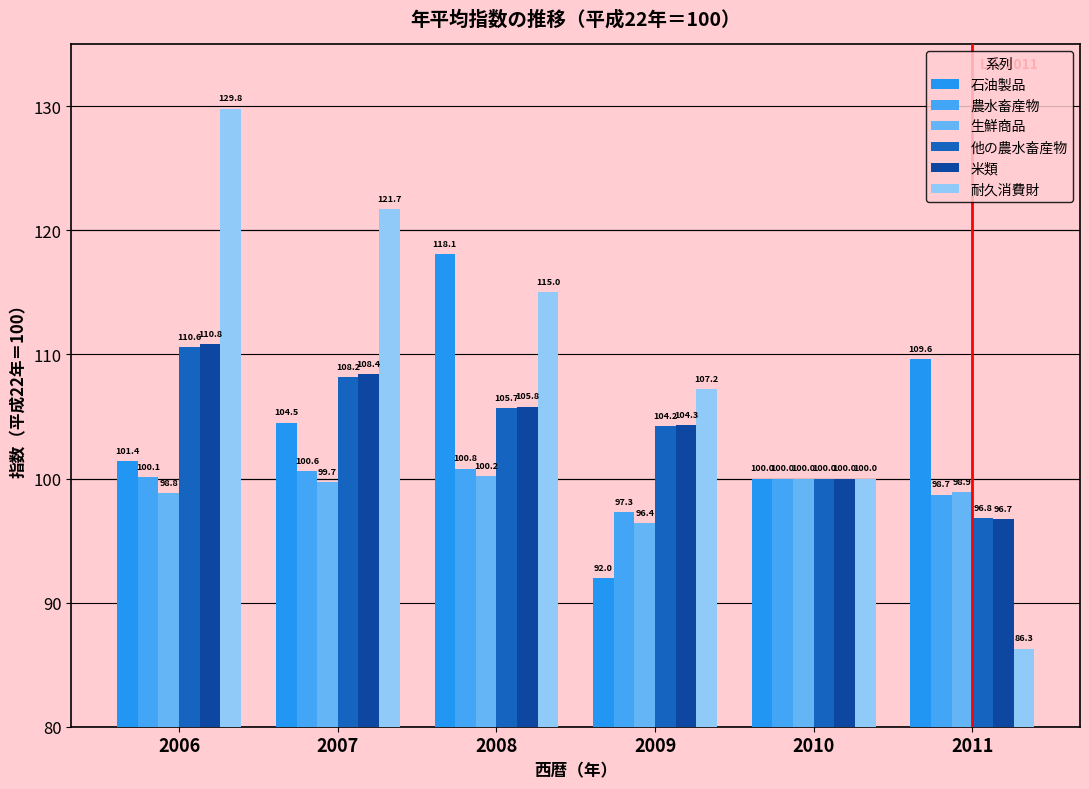

What is the difference between the maximum and minimum values in the 米類 series?

14.1